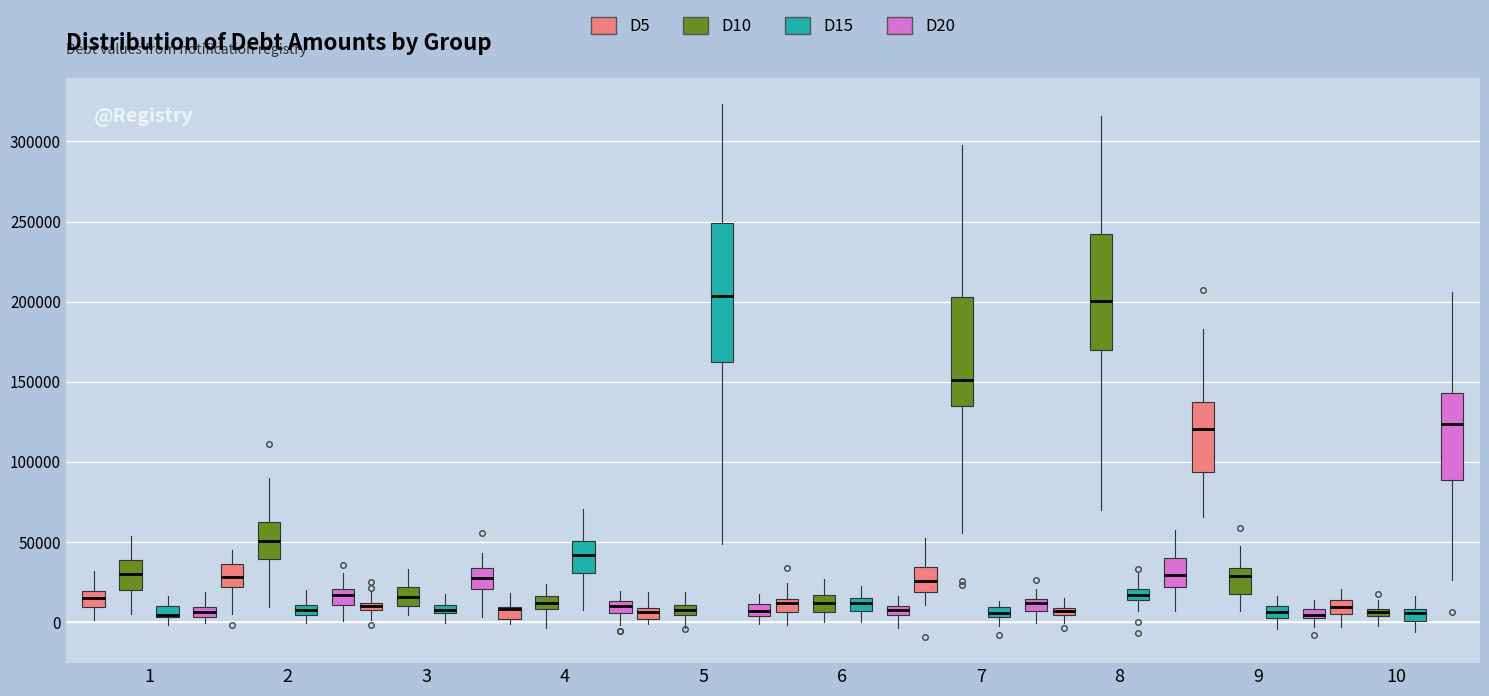

Comparing the boxes themselves (not the whiskers), which one is the tallest?

5 (D15)